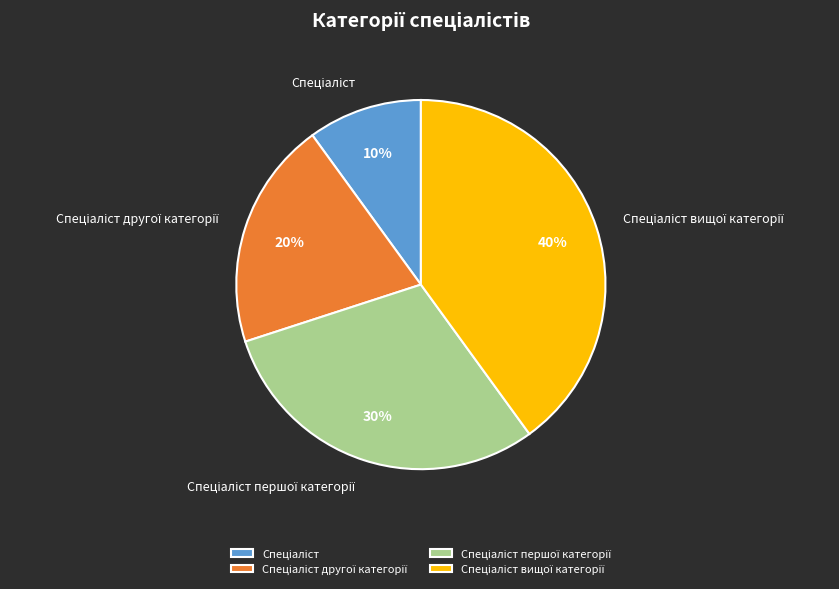

Does any single category account for the majority?

No